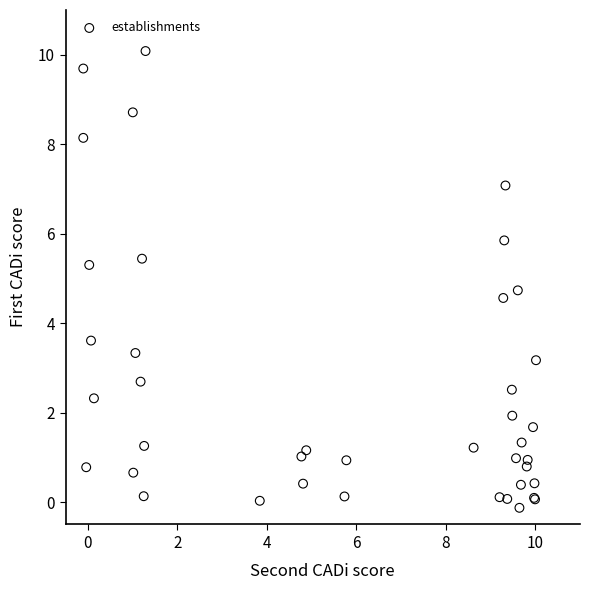

What Y value in the scatter plot is closest to 4?

3.6